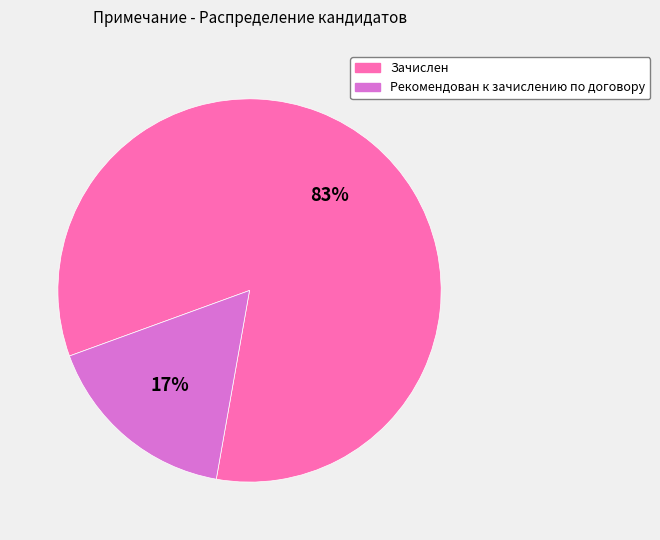

To the nearest percent, what percentage of the pie is Рекомендован к зачислению по договору?

17%